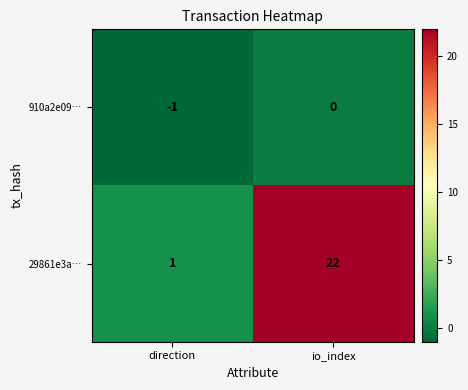

What is the approximate value of 29861e3a… at io_index, to the nearest 10?

20